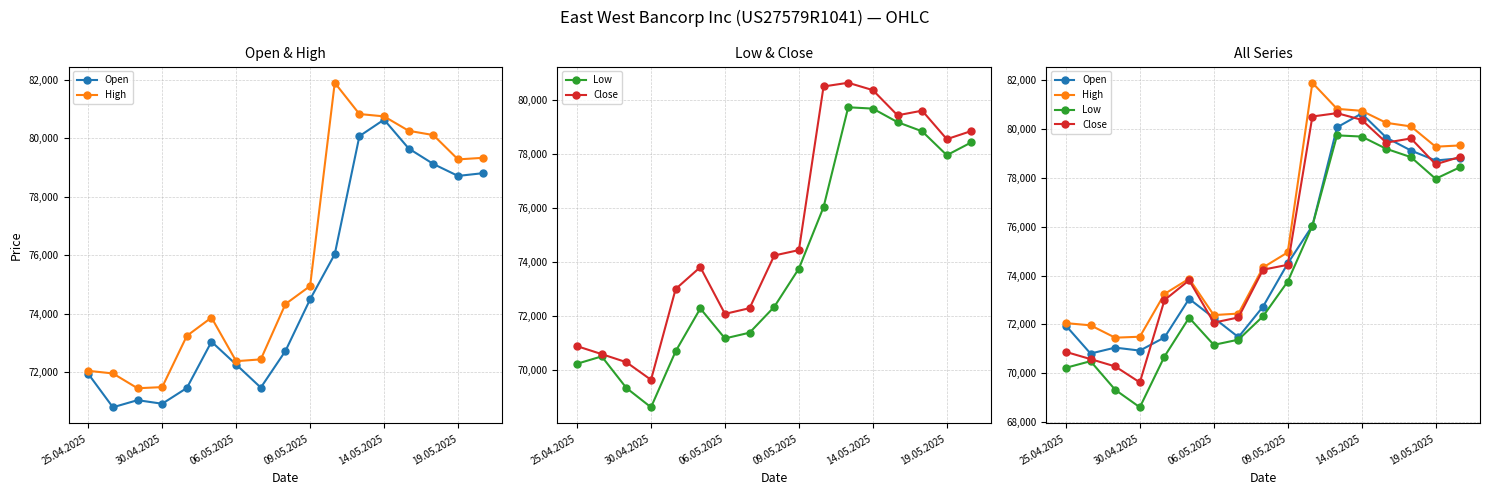

Between 15 and 16, which series saw the biggest shift?

Low